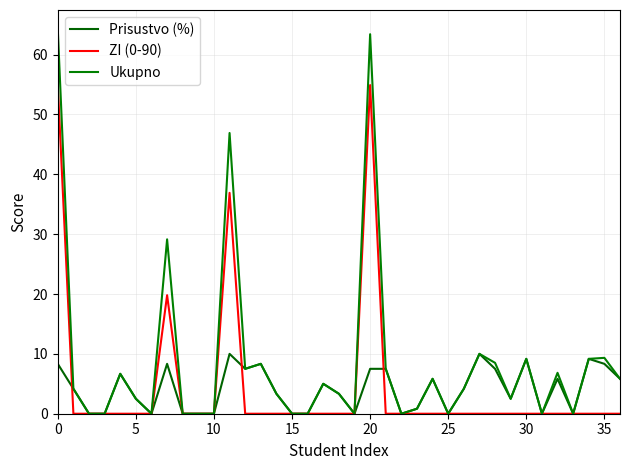

True or false: Prisustvo (%) and Ukupno cross at least once.

False